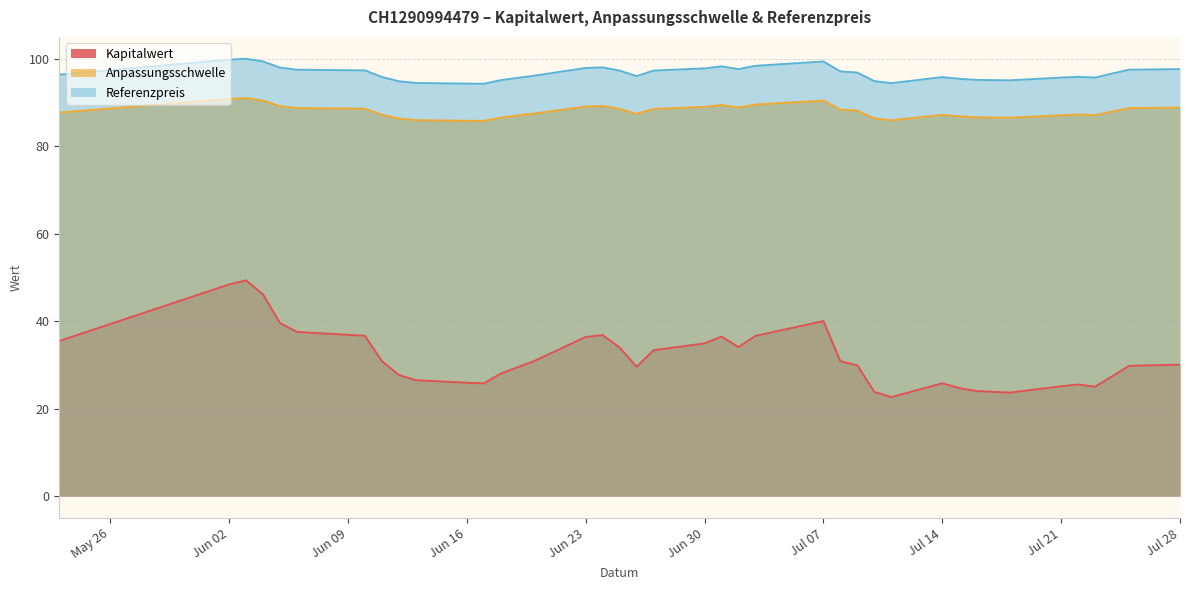

True or false: Kapitalwert has a value of 34.0 at 2025-07-02.

True